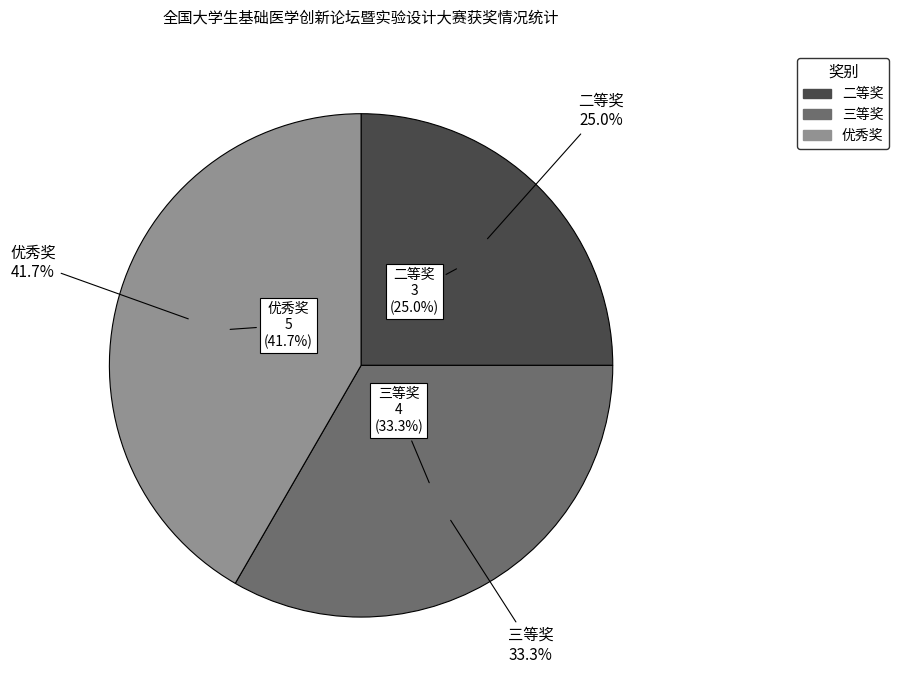

Between 优秀奖 and 二等奖, which is larger?

优秀奖